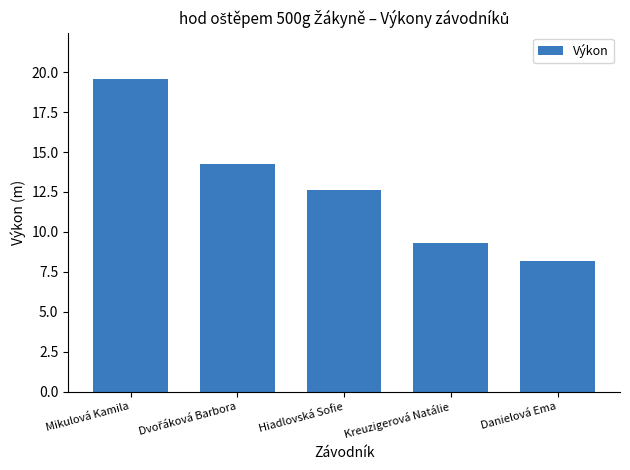

Which category has the lowest value across all series?

Danielová Ema